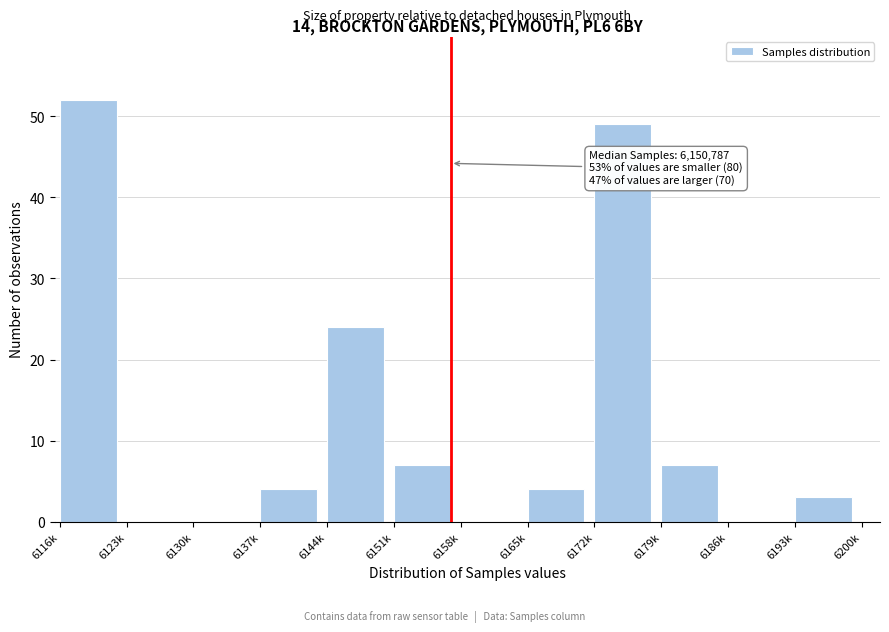

Reading left to right, what are all the values shown in this chart?

6116k=52	6123k=0	6130k=0	6137k=4	6144k=24	6151k=7	6158k=0	6165k=4	6172k=49	6179k=7	6186k=0	6193k=3